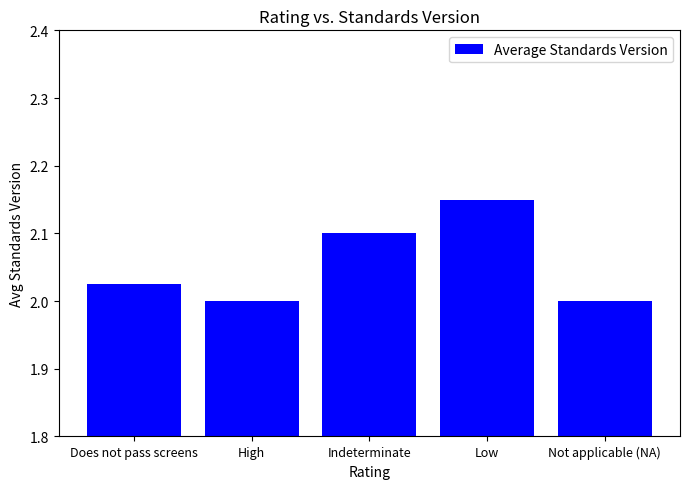

What is the sum of all values?

10.3